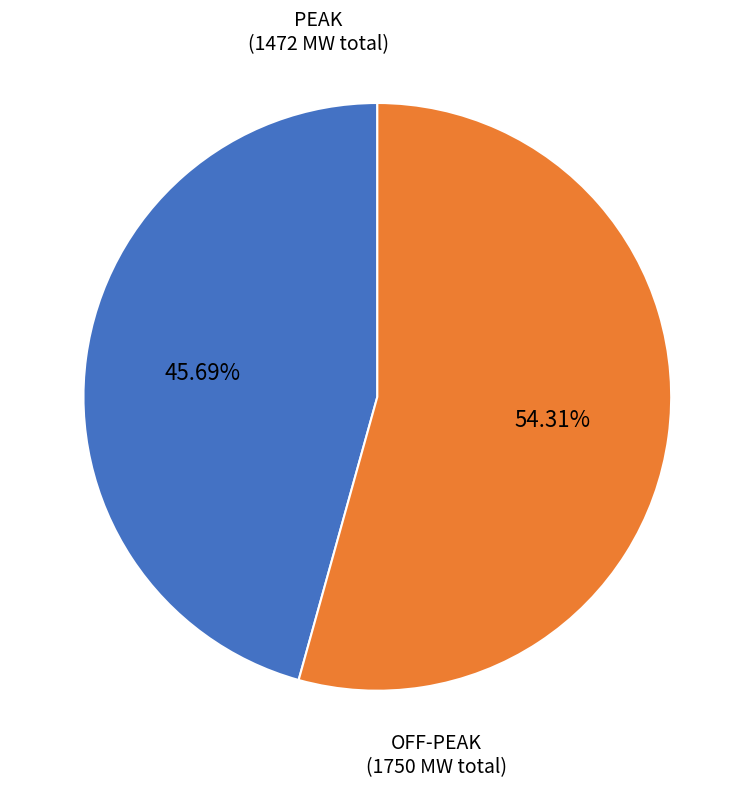

Is there a majority slice in this chart?

Yes